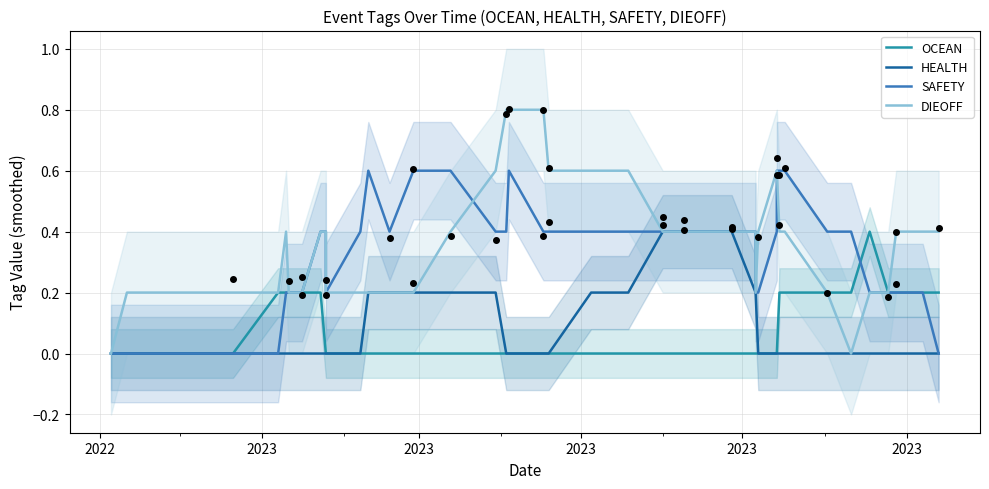

Which series reaches the maximum Y coordinate?

DIEOFF